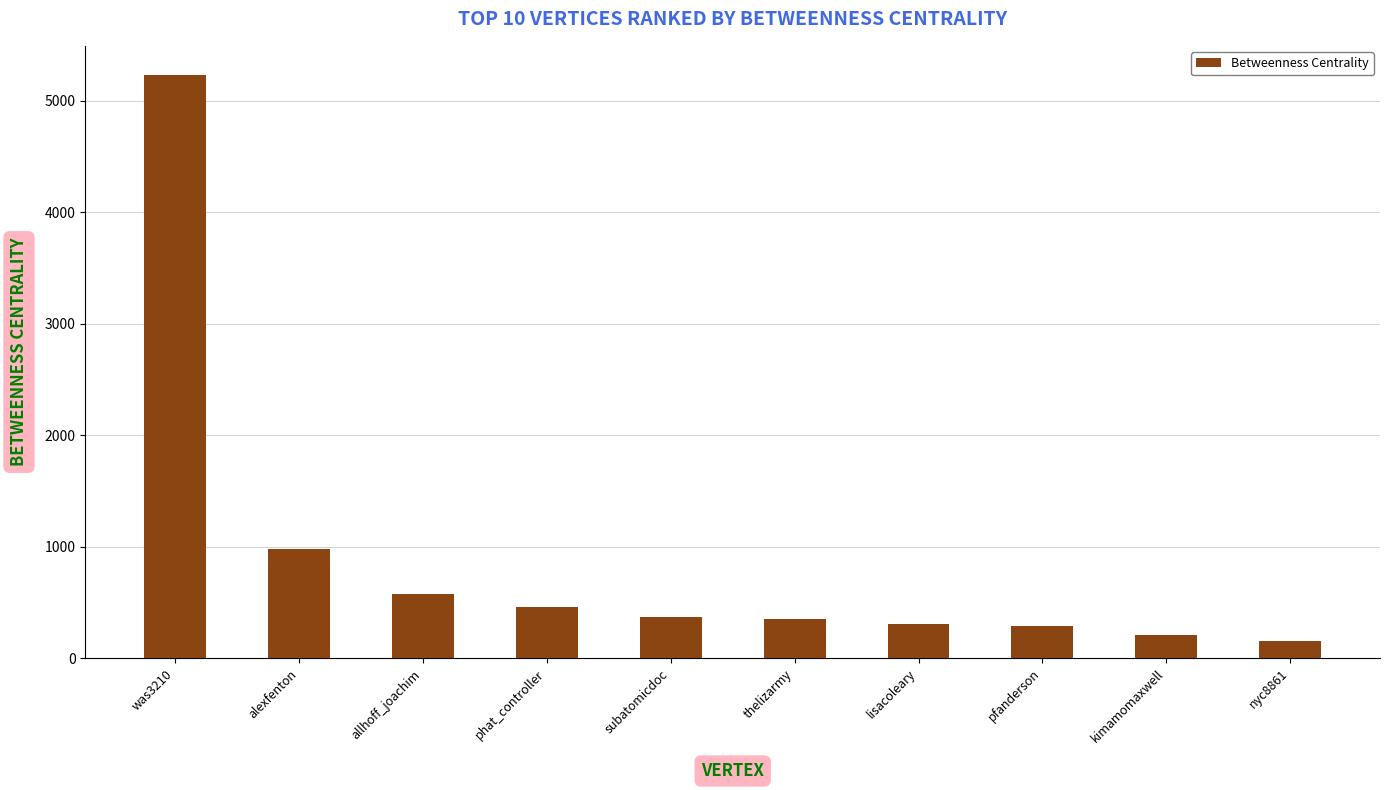

Read the value at nyc8861.

154.0